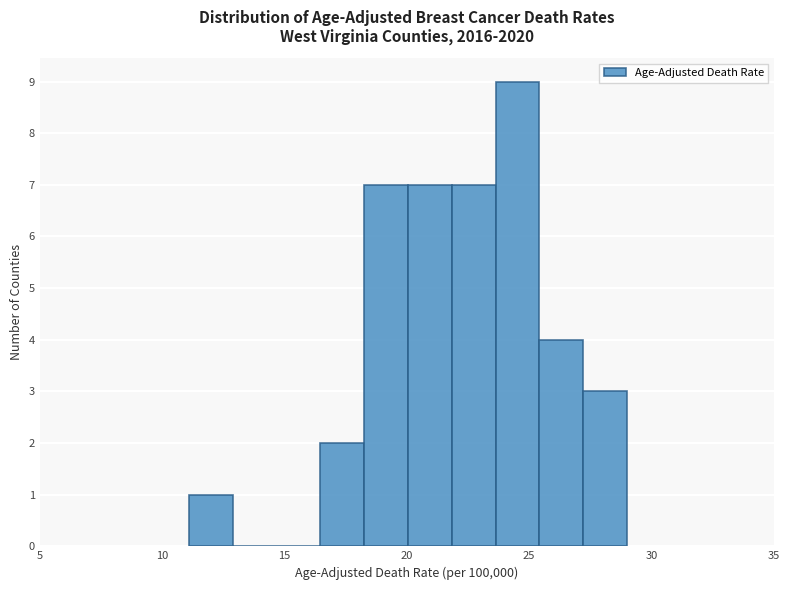

Read against the x-axis, roughly where is the centre of the tallest bar?

24.5